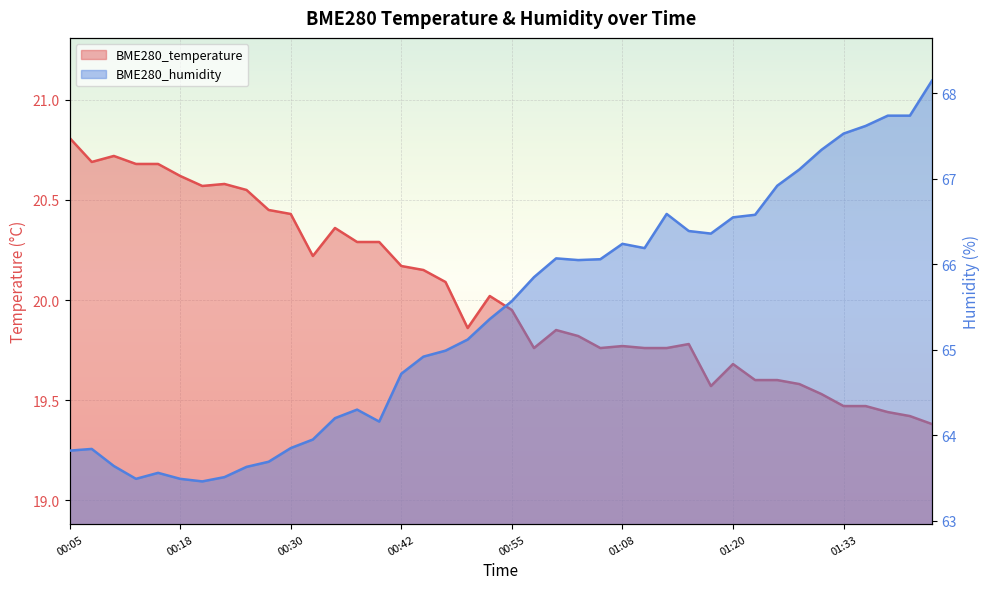

What is the maximum value shown in the chart?

68.2